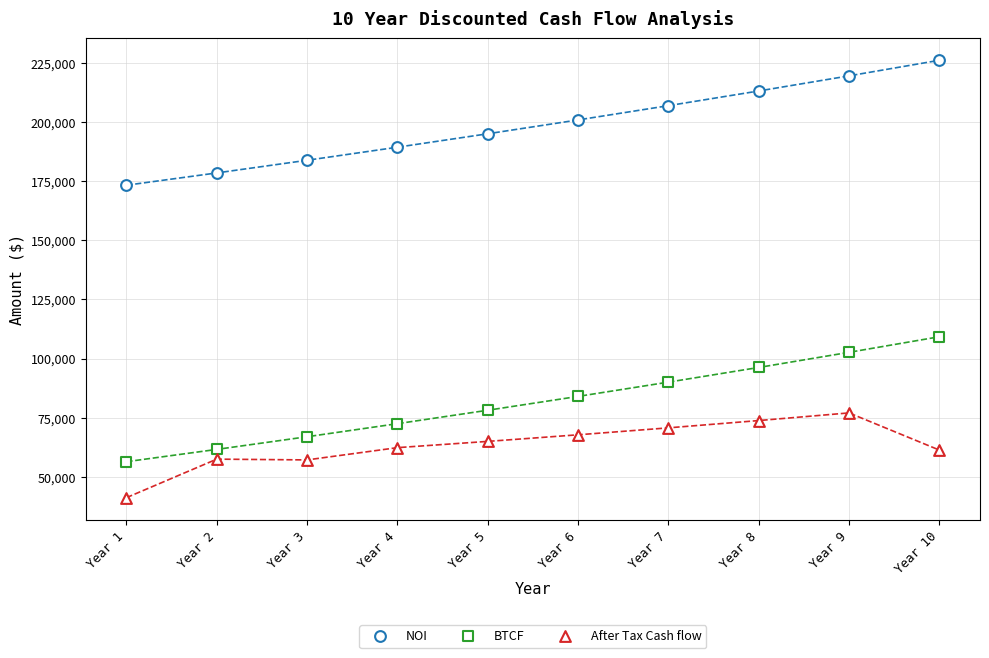

Count the number of points in this scatter plot.

30